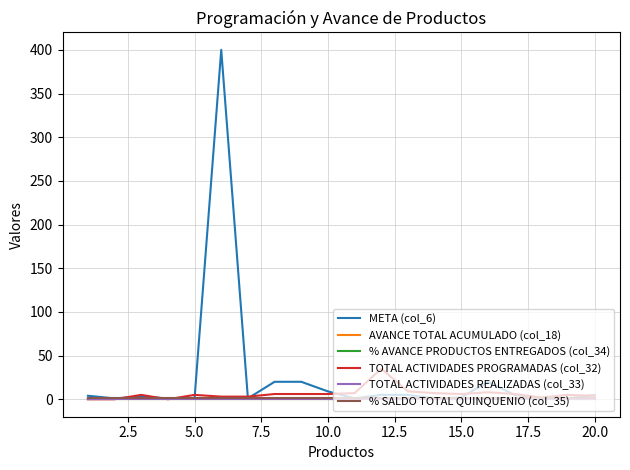

Is this an area chart (filled region under the line)?

No